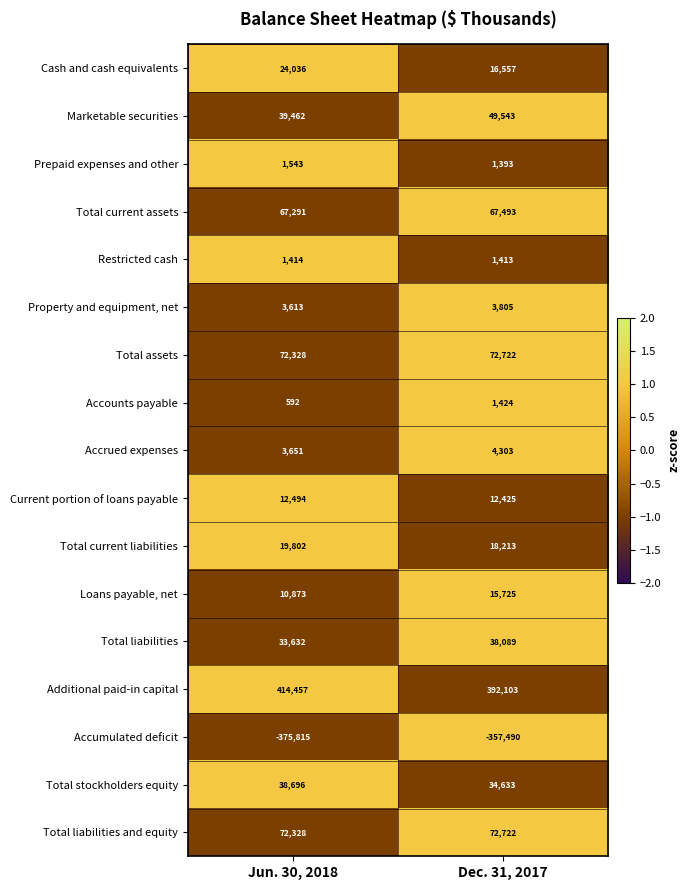

How many values in the Accrued expenses series are below 4303?

1